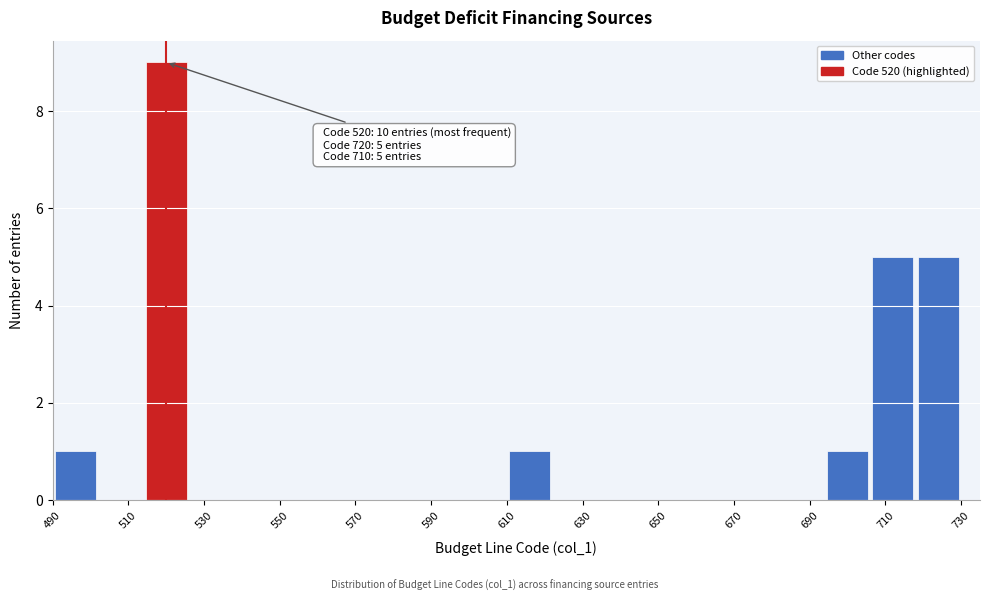

Which range on the x-axis has the tallest bar?

514 to 526